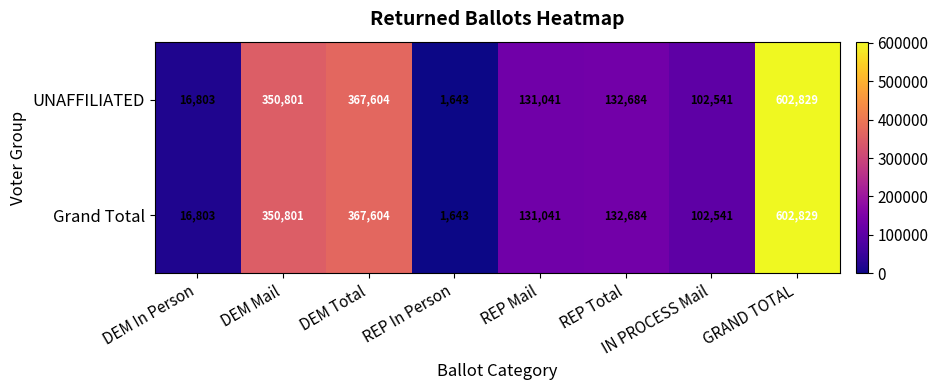

At which category is the sum across all series the highest?

GRAND TOTAL